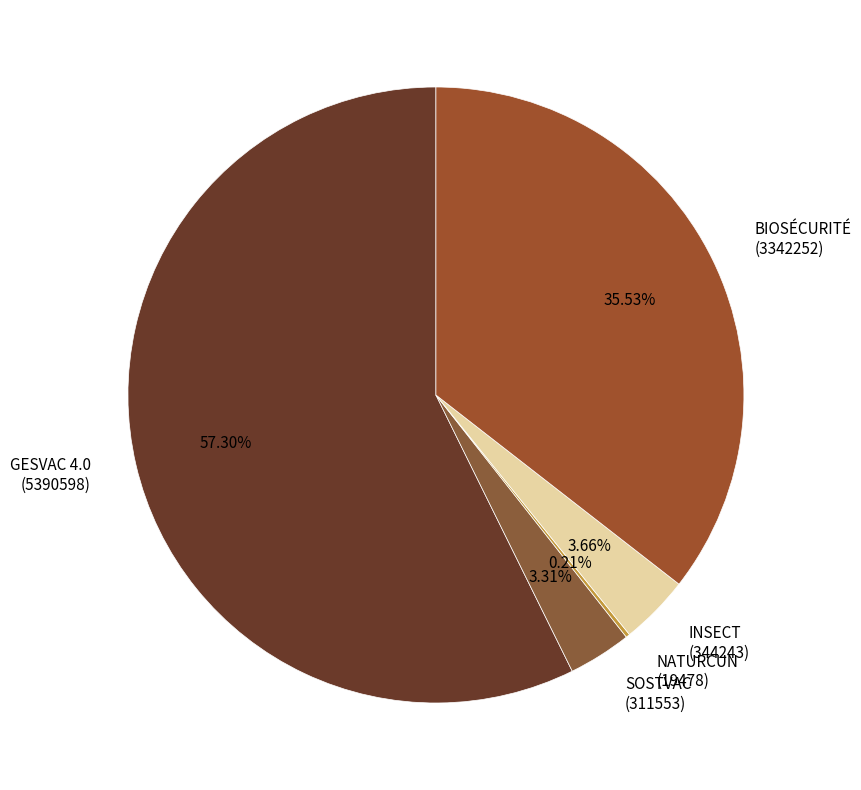

Is INSECT (344243) the majority of the pie?

No